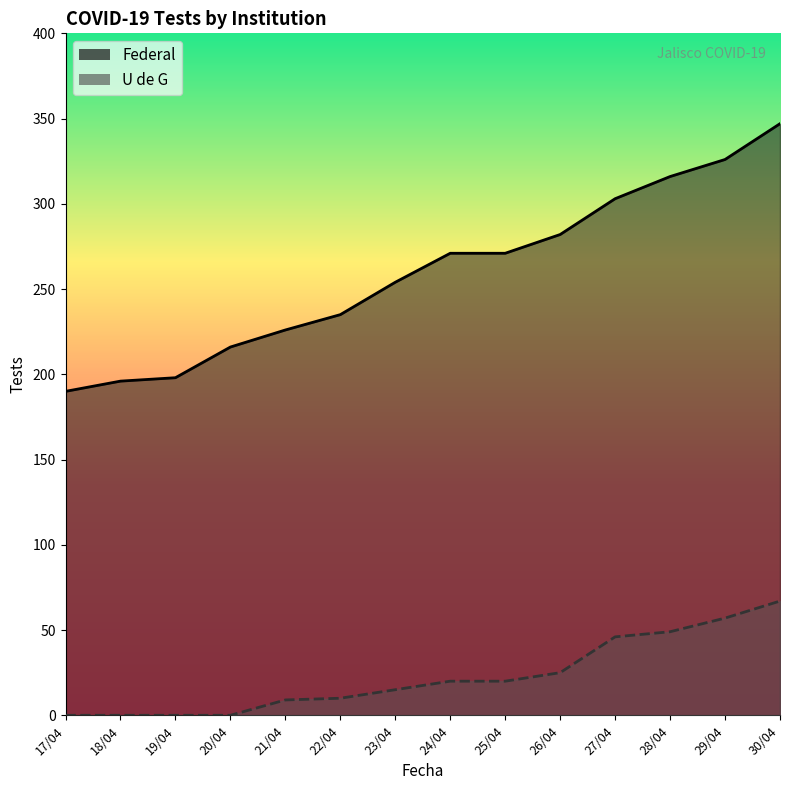

Which series has the largest total across all categories?

Federal